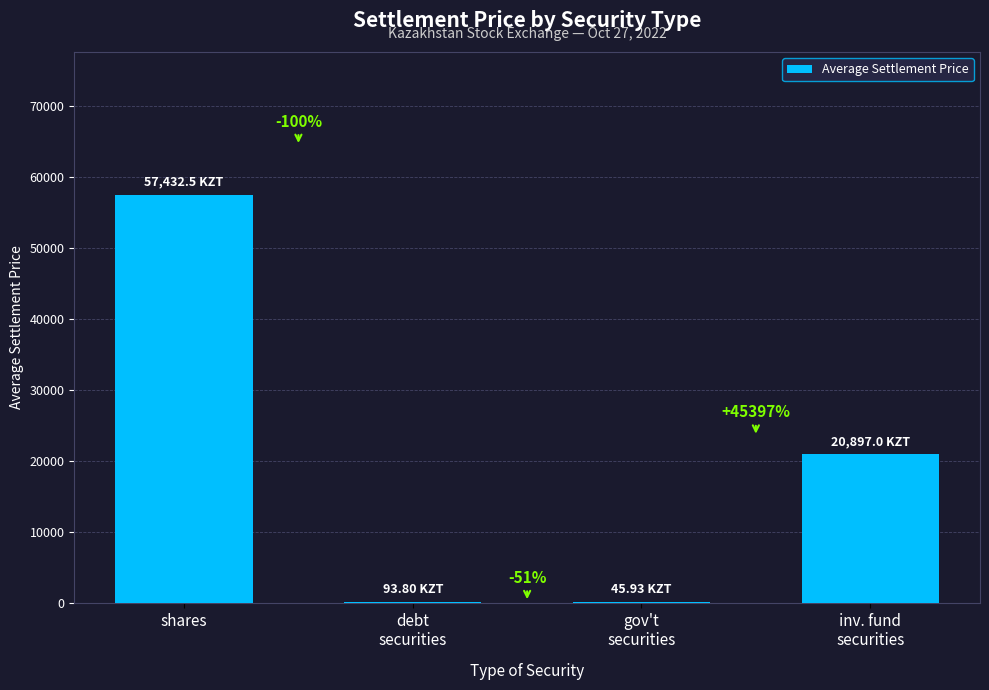

Are the bars horizontal?

No